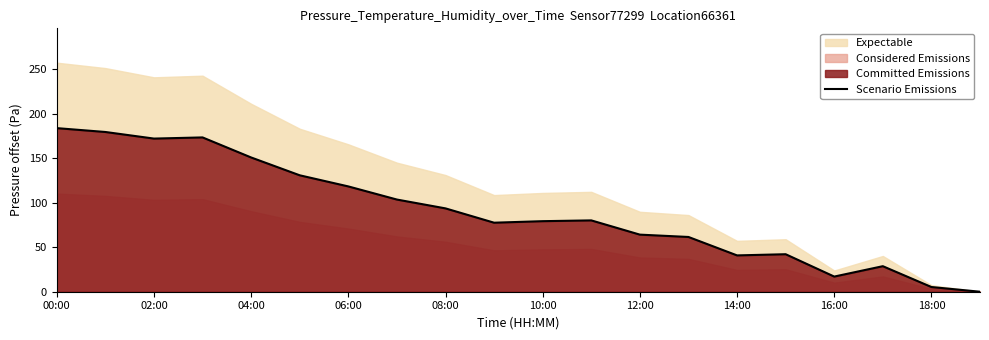

Does the chart have visible grid lines?

No